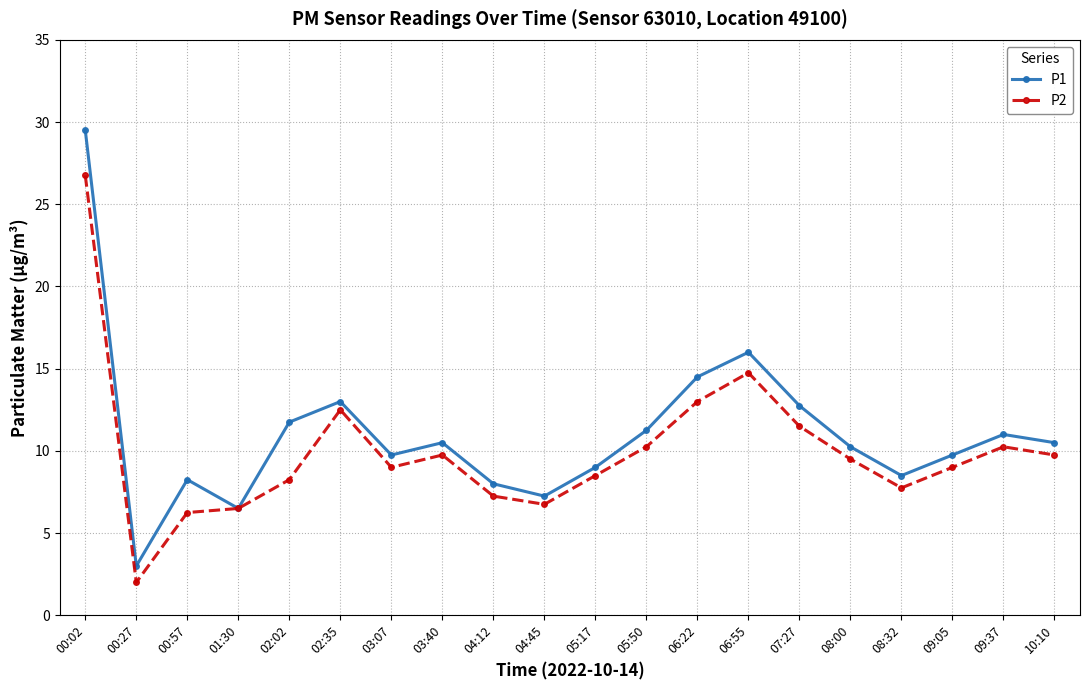

Between 06:55 and 08:32, which series saw the biggest shift?

P1